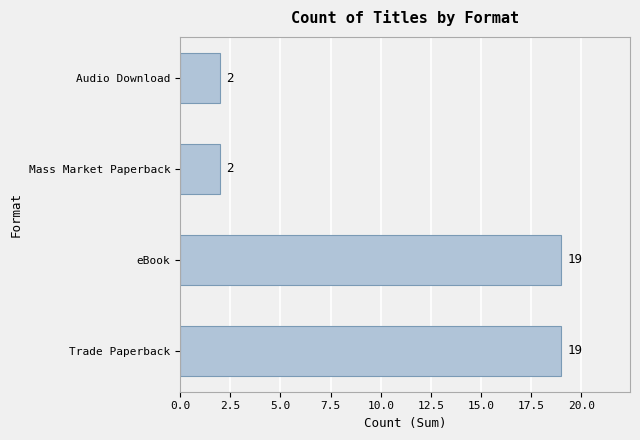

Count the values in the range 2 to 19.

4